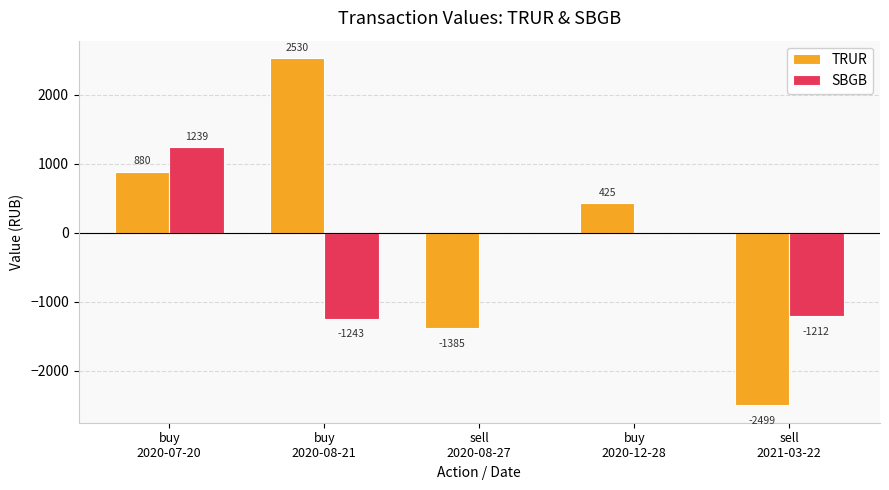

Which series has the widest spread of values?

TRUR